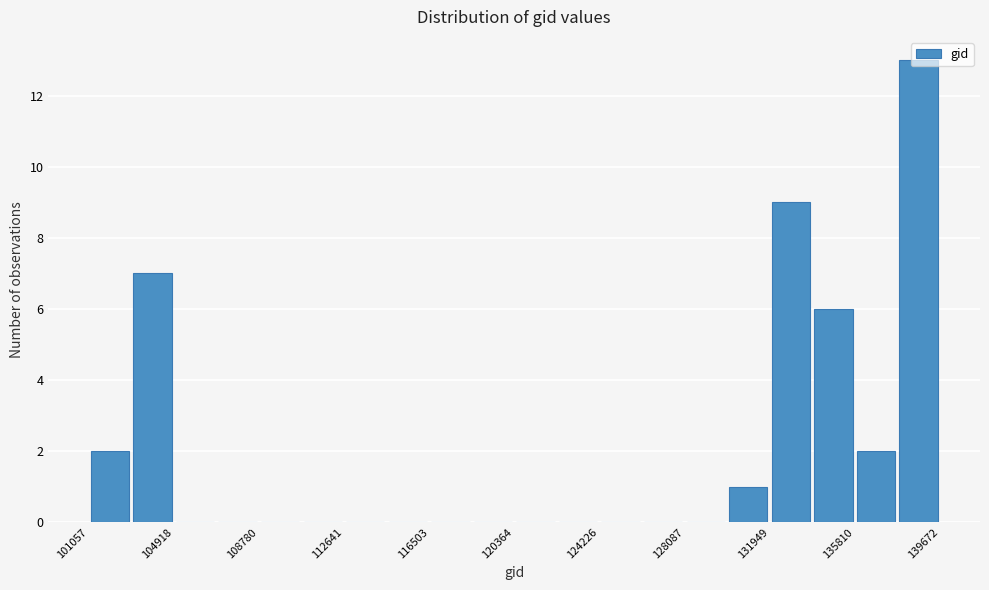

Around what value on the x-axis is the tallest bar? Give the approximate position of its centre, as read against the axis.

138500